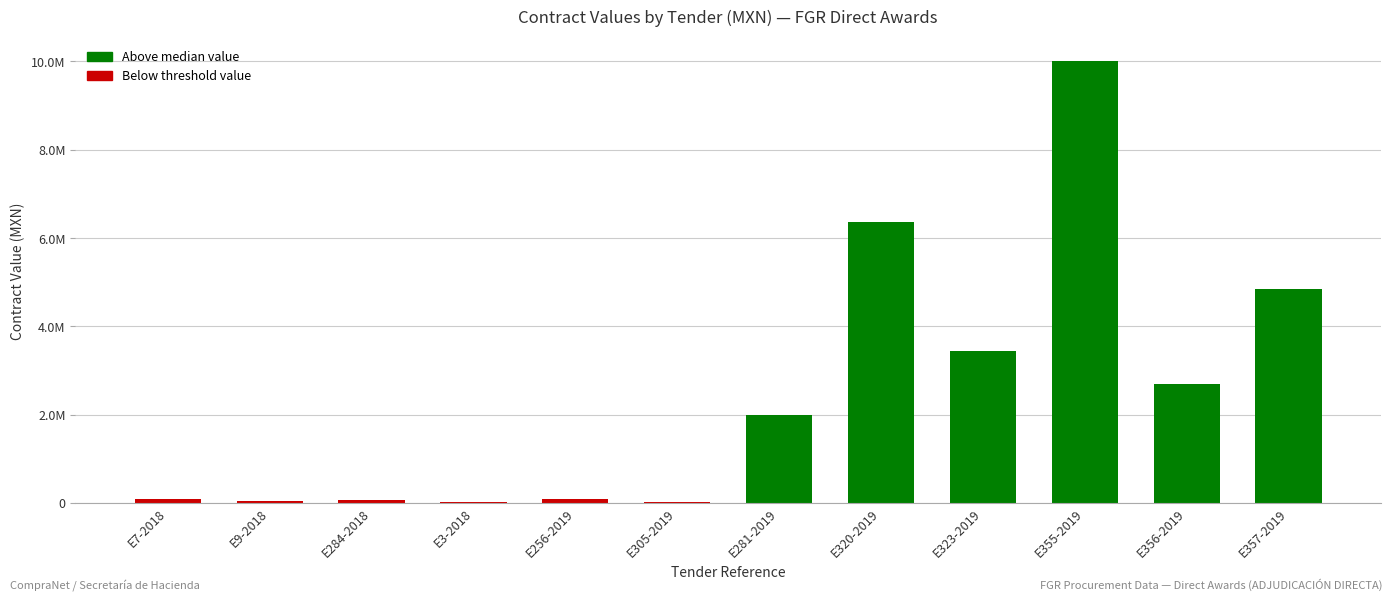

What value does the data have at E357-2019?

4839836.0